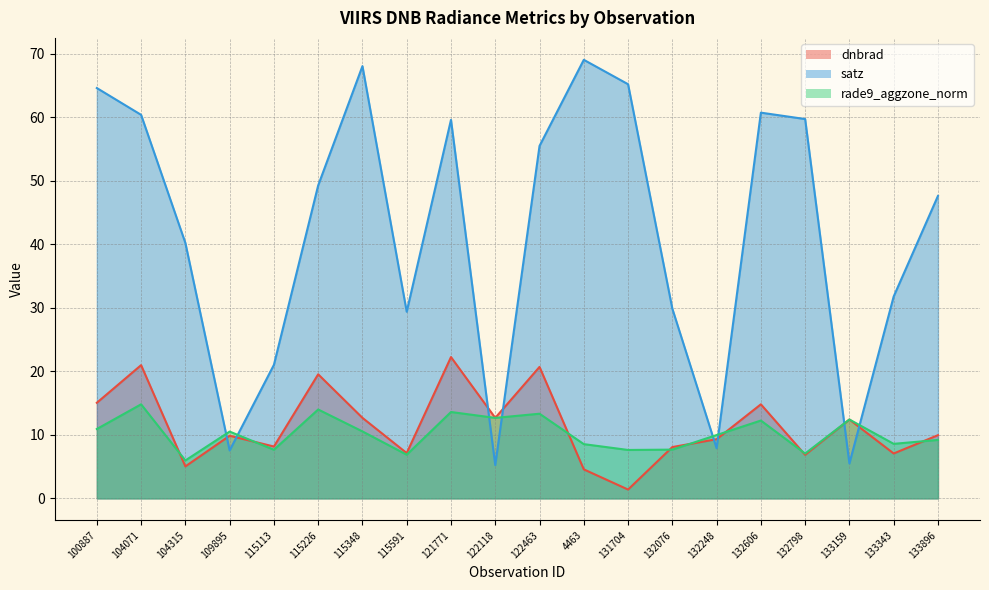

Is the value of rade9_aggzone_norm at 131704 greater than the value of dnbrad at 104315?

Yes